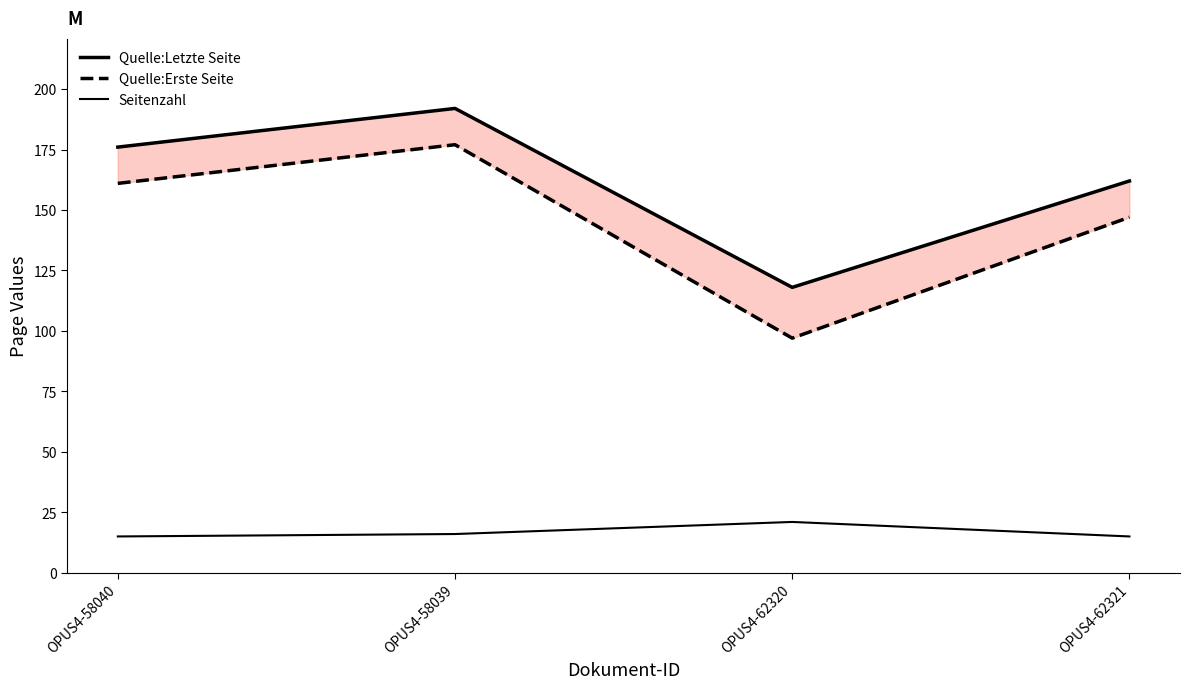

Reading left to right, extract all data points from this chart.

Quelle:Letzte Seite: 176	192	118	162
Quelle:Erste Seite: 161	177	97	147
Seitenzahl: 15	16	21	15